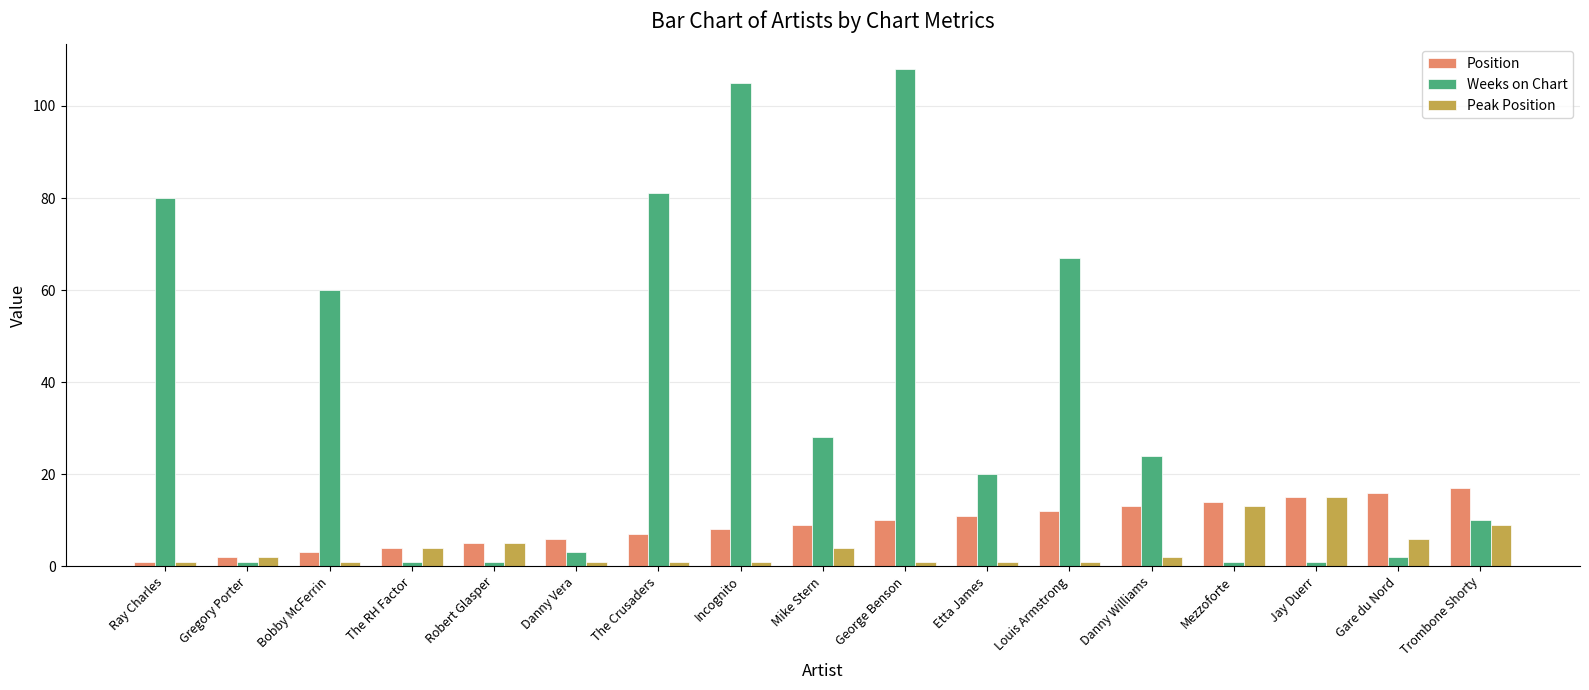

Reading left to right, list all the values displayed in this chart.

Position: Ray Charles=1	Gregory Porter=2	Bobby McFerrin=3	The RH Factor=4	Robert Glasper=5	Danny Vera=6	The Crusaders=7	Incognito=8	Mike Stern=9	George Benson=10	Etta James=11	Louis Armstrong=12	Danny Williams=13	Mezzoforte=14	Jay Duerr=15	Gare du Nord=16	Trombone Shorty=17
Weeks on Chart: Ray Charles=80	Gregory Porter=1	Bobby McFerrin=60	The RH Factor=1	Robert Glasper=1	Danny Vera=3	The Crusaders=81	Incognito=105	Mike Stern=28	George Benson=108	Etta James=20	Louis Armstrong=67	Danny Williams=24	Mezzoforte=1	Jay Duerr=1	Gare du Nord=2	Trombone Shorty=10
Peak Position: Ray Charles=1	Gregory Porter=2	Bobby McFerrin=1	The RH Factor=4	Robert Glasper=5	Danny Vera=1	The Crusaders=1	Incognito=1	Mike Stern=4	George Benson=1	Etta James=1	Louis Armstrong=1	Danny Williams=2	Mezzoforte=13	Jay Duerr=15	Gare du Nord=6	Trombone Shorty=9